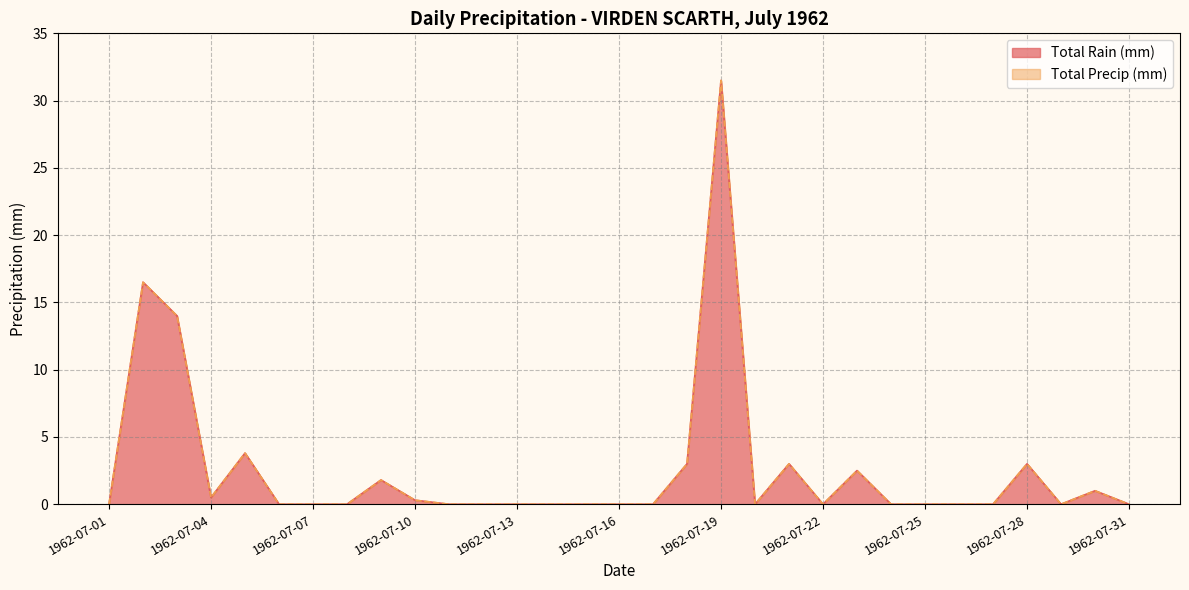

Reading right to left, extract all data points from this chart.

Total Rain (mm): 0.0	1.0	0.0	3.0	0.0	0.0	0.0	0.0	2.5	0.0	3.0	0.0	31.5	3.0	0.0	0.0	0.0	0.0	0.0	0.0	0.0	0.3	1.8	0.0	0.0	0.0	3.8	0.5	14.0	16.5	0.0
Total Precip (mm): 0.0	1.0	0.0	3.0	0.0	0.0	0.0	0.0	2.5	0.0	3.0	0.0	31.5	3.0	0.0	0.0	0.0	0.0	0.0	0.0	0.0	0.3	1.8	0.0	0.0	0.0	3.8	0.5	14.0	16.5	0.0